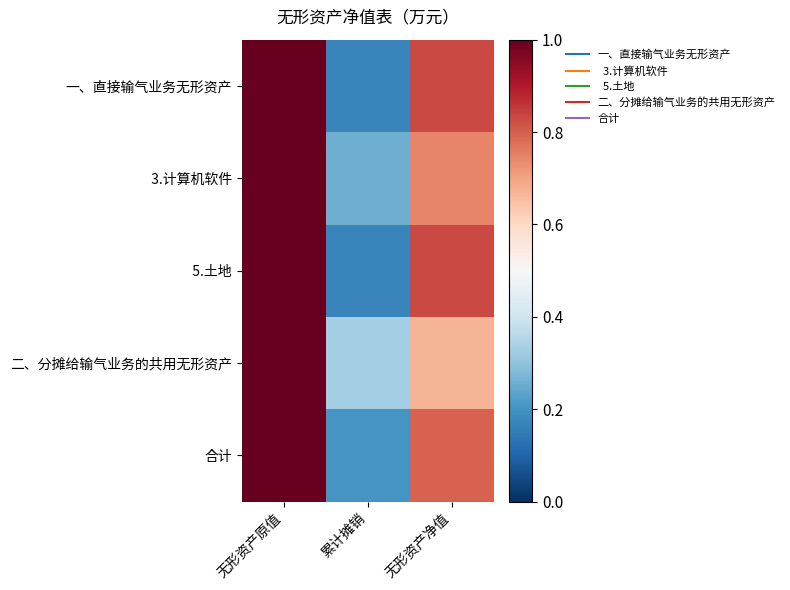

List the series in order of their peak value, highest first.

一、直接输气业务无形资产, 3.计算机软件, 5.土地, 二、分摊给输气业务的共用无形资产, 合计